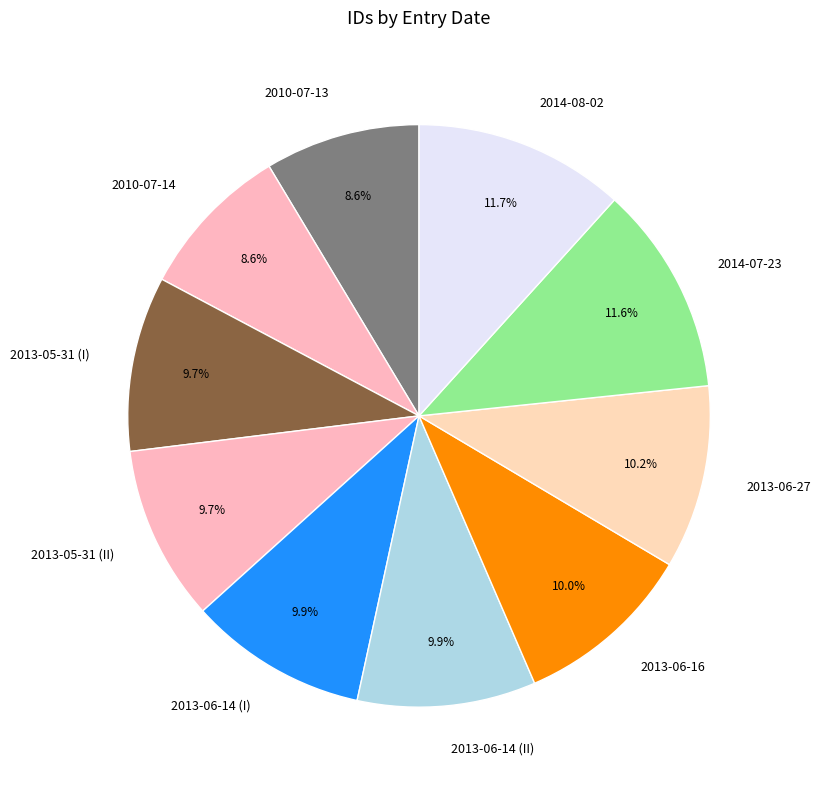

True or false: 2013-06-16 accounts for 1% of the total.

False